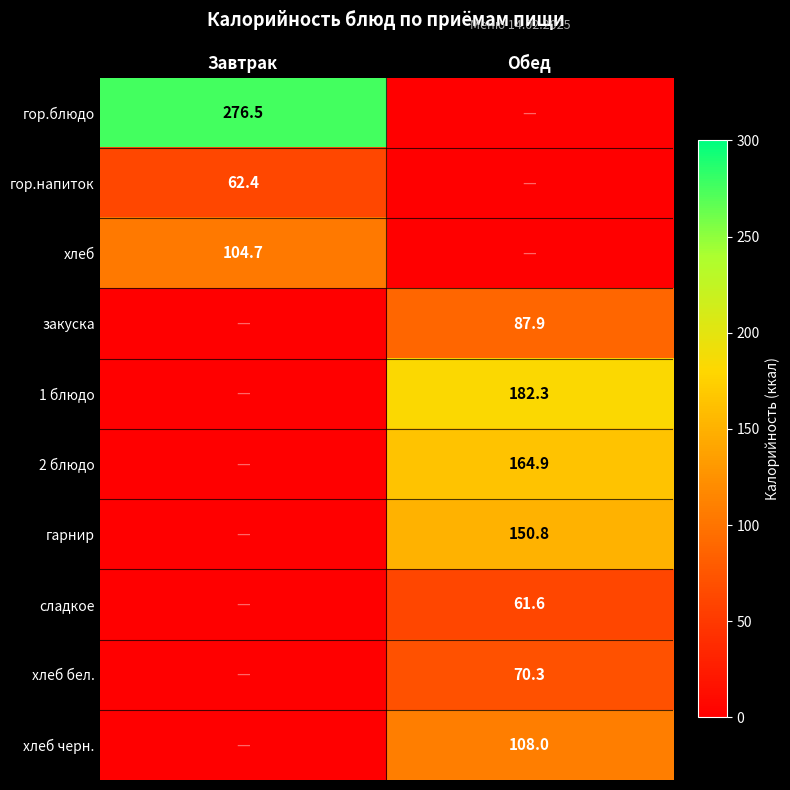

Is it true that хлеб бел. equals 70.3 at Обед?

True